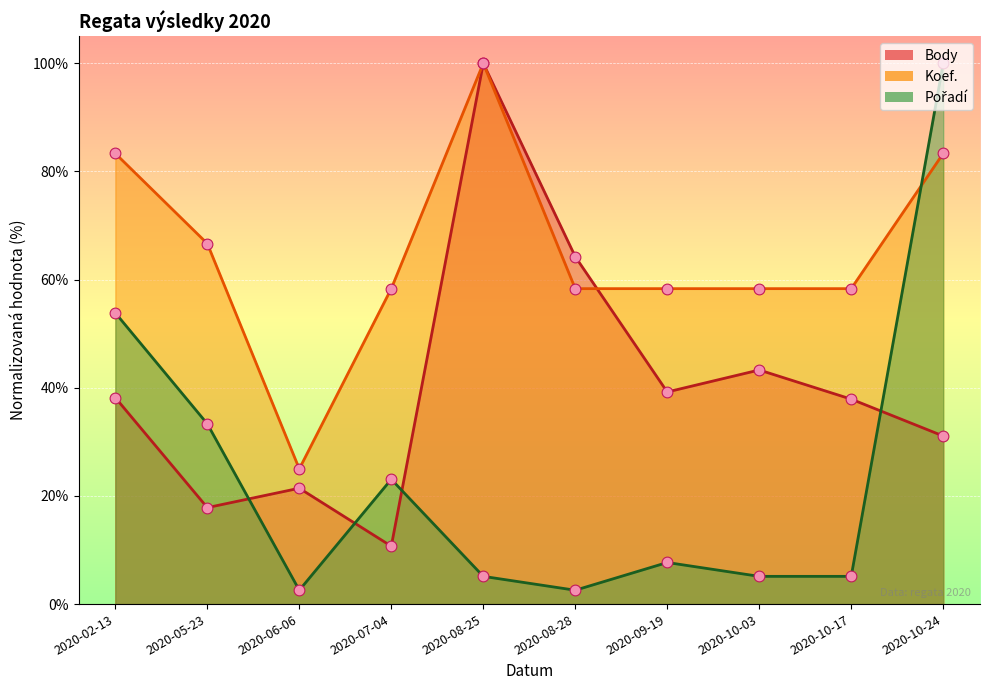

What is the total value across all series at 2020-10-03?

1.1